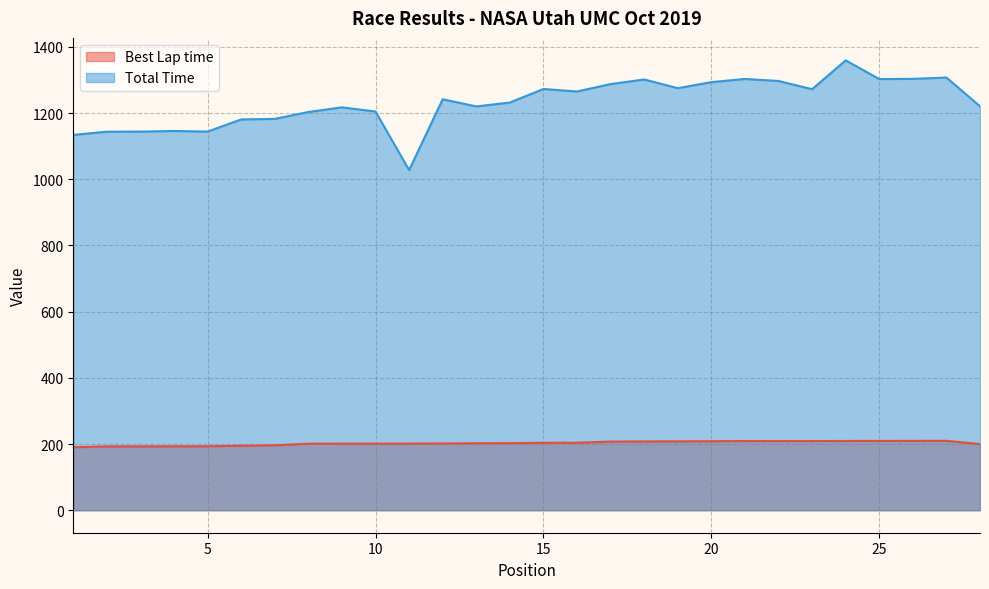

Where is Best Lap time nearest to the value 199?

28